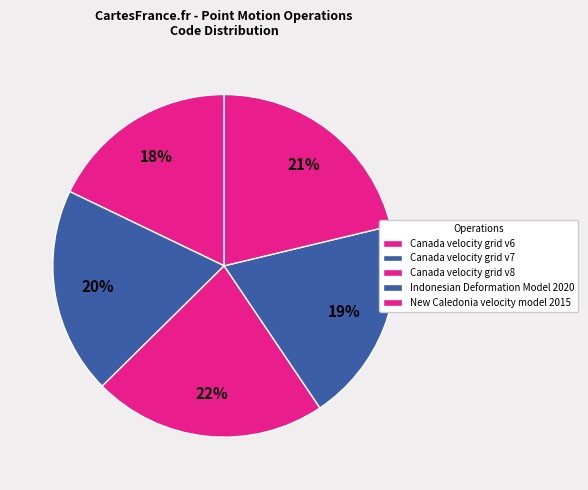

Is the sum of Canada velocity grid v7 and Canada velocity grid v8 greater than half?

No